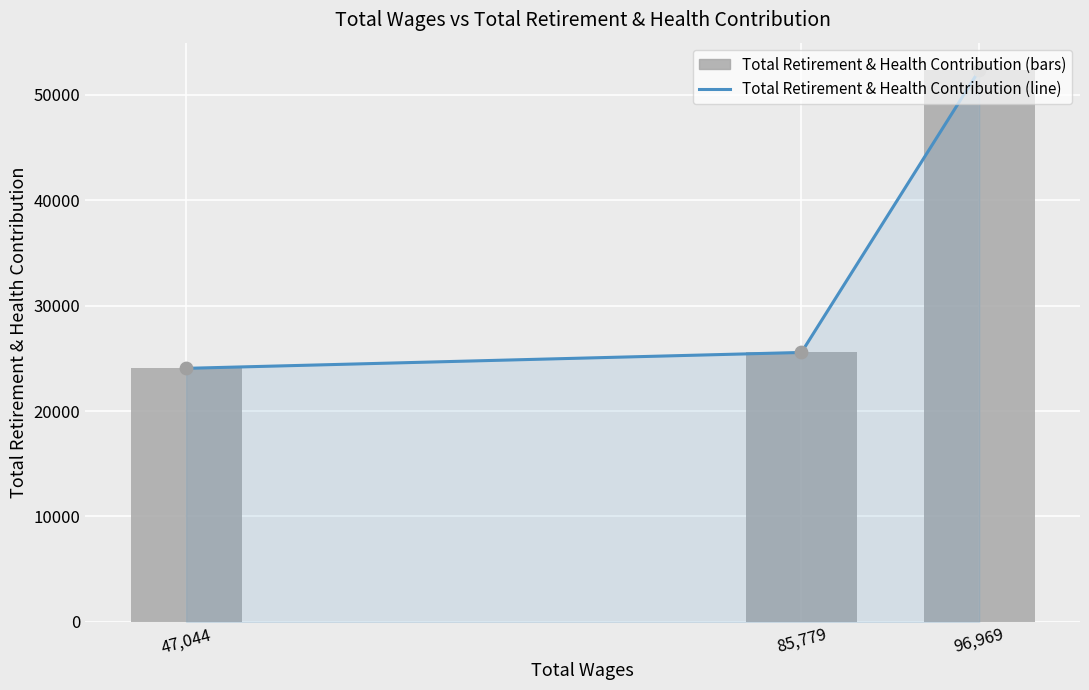

What are all the series names shown in the legend?

Total Retirement & Health Contribution (line), Total Retirement & Health Contribution (bars)